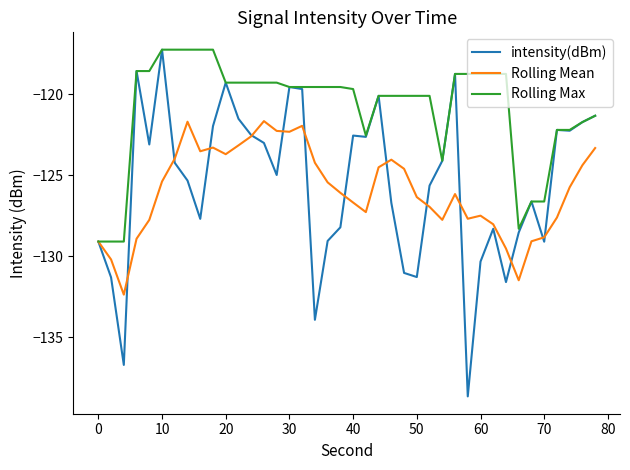

Which series has the largest range (max minus min)?

intensity(dBm)